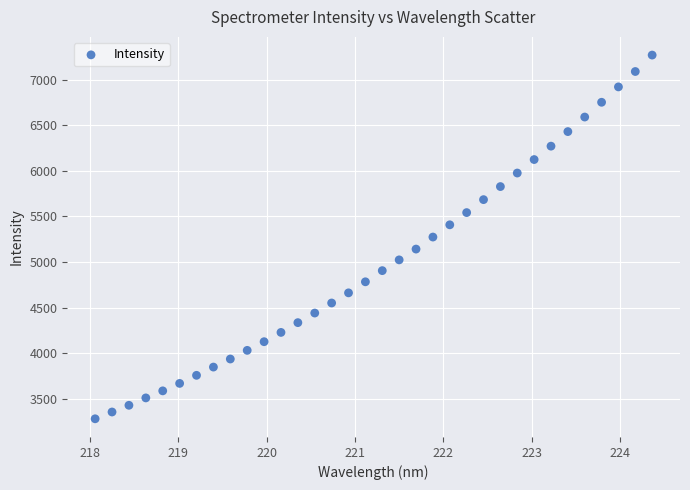

What is the range of X values (max minus min)?

6.3